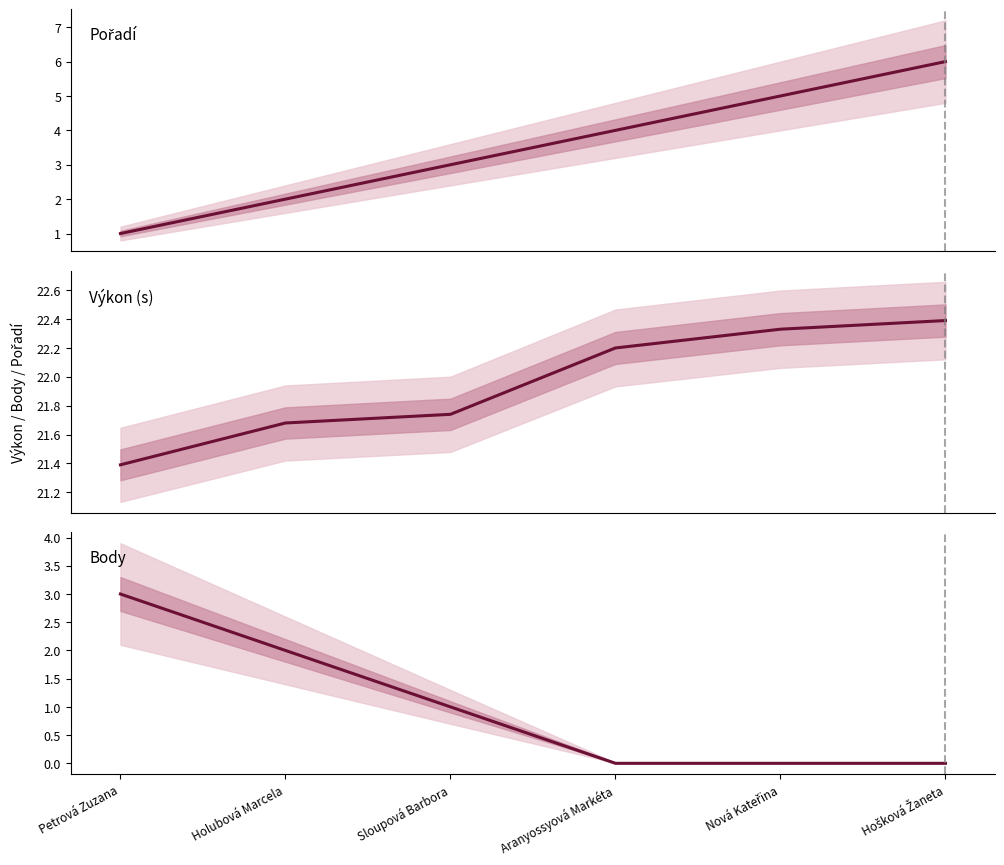

True or false: Pořadí and Výkon (s) intersect in this chart.

False